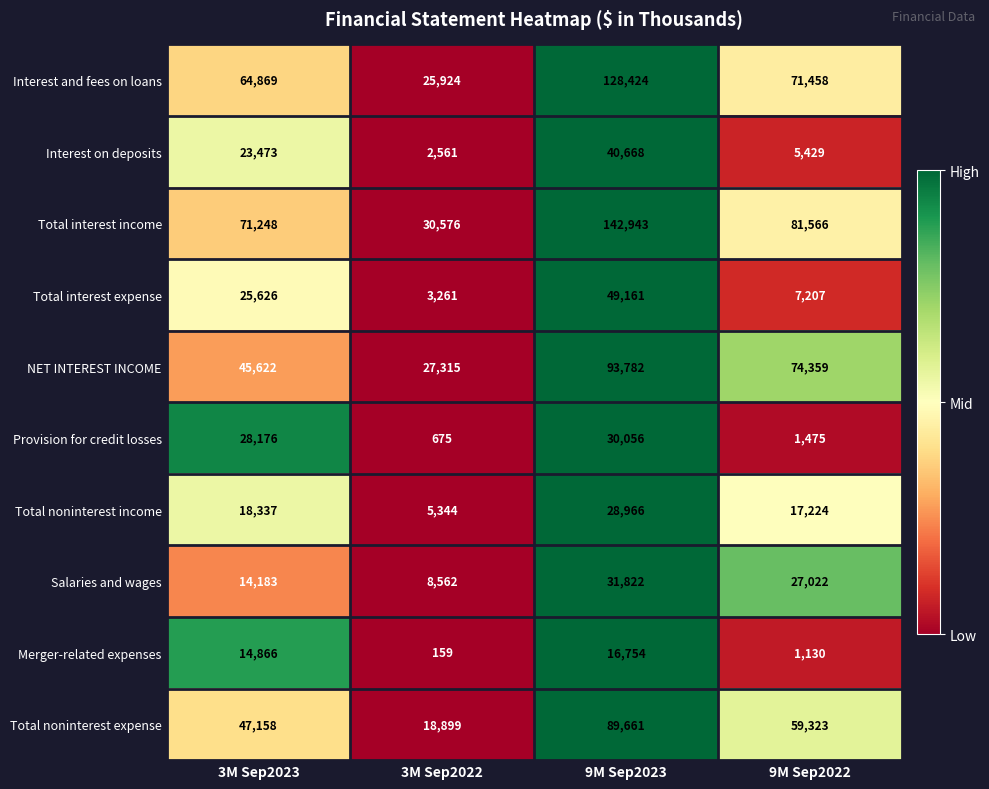

Which series has the widest spread of values?

Total interest income